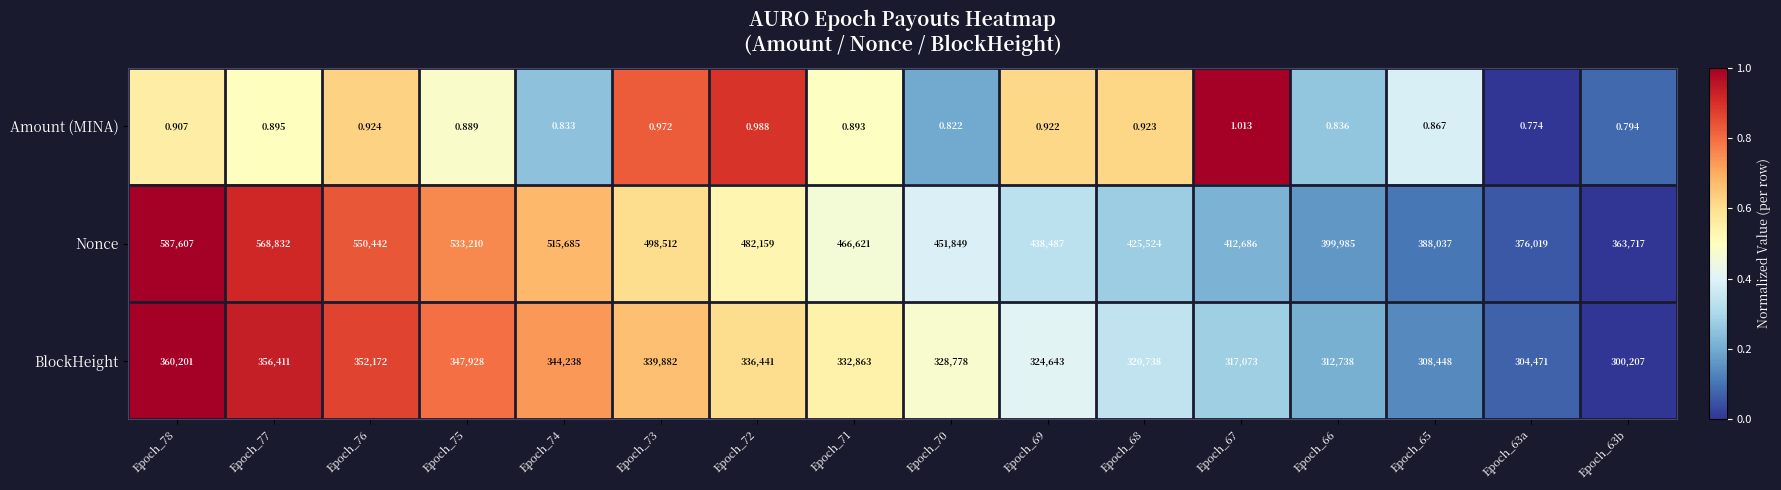

Which series has the largest total across all categories?

Nonce